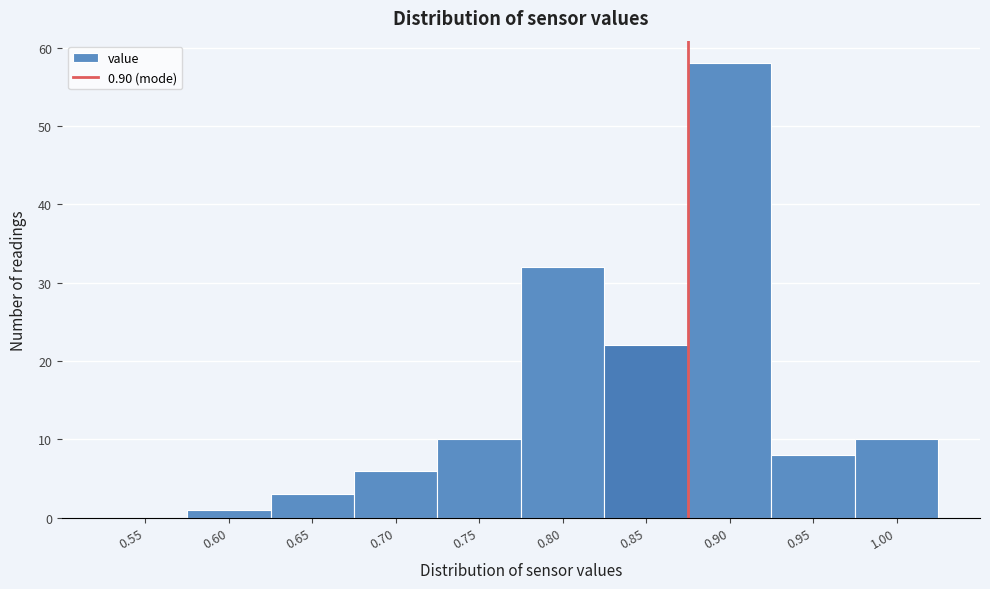

Reading left to right, what are all the values shown in this chart?

0.55=0	0.60=1	0.65=3	0.70=6	0.75=10	0.80=32	0.85=22	0.90=58	0.95=8	1.00=10